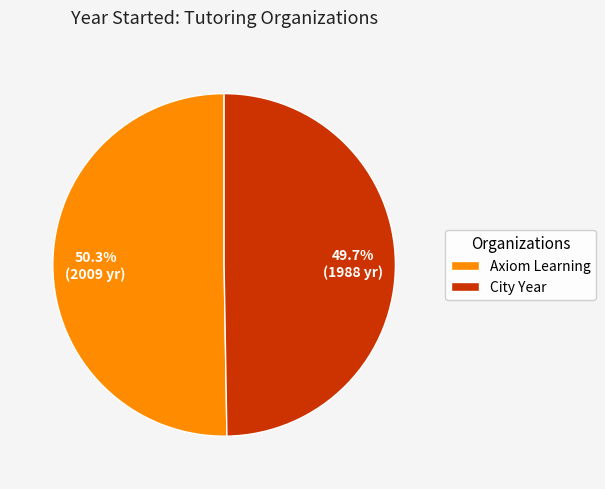

To the nearest percent, what is the combined percentage of City Year and Axiom Learning?

100%